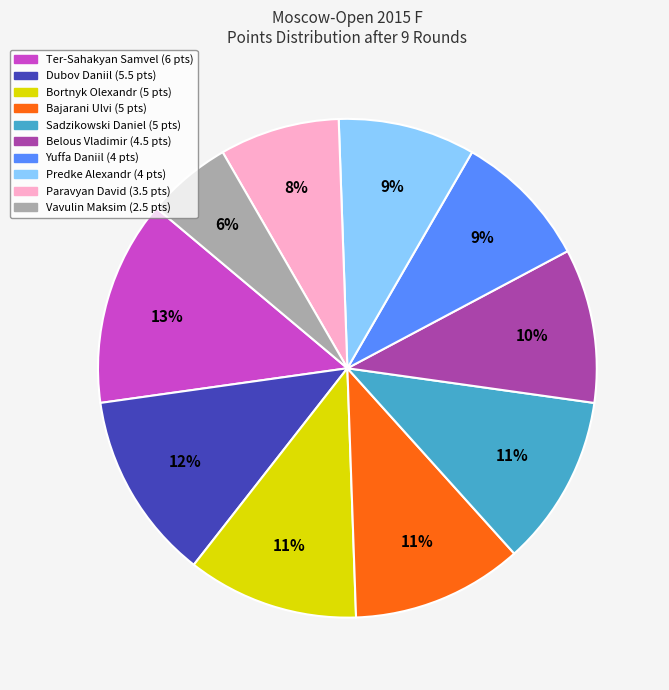

To the nearest percent, what is the combined percentage of Vavulin Maksim and Dubov Daniil?

18%